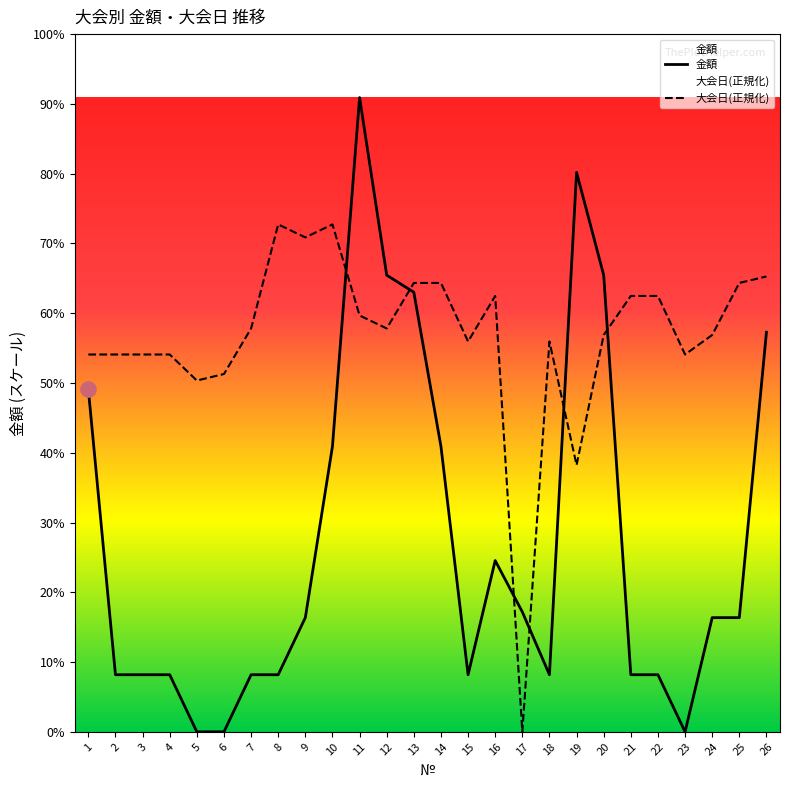

Which series reaches the minimum Y coordinate?

金額